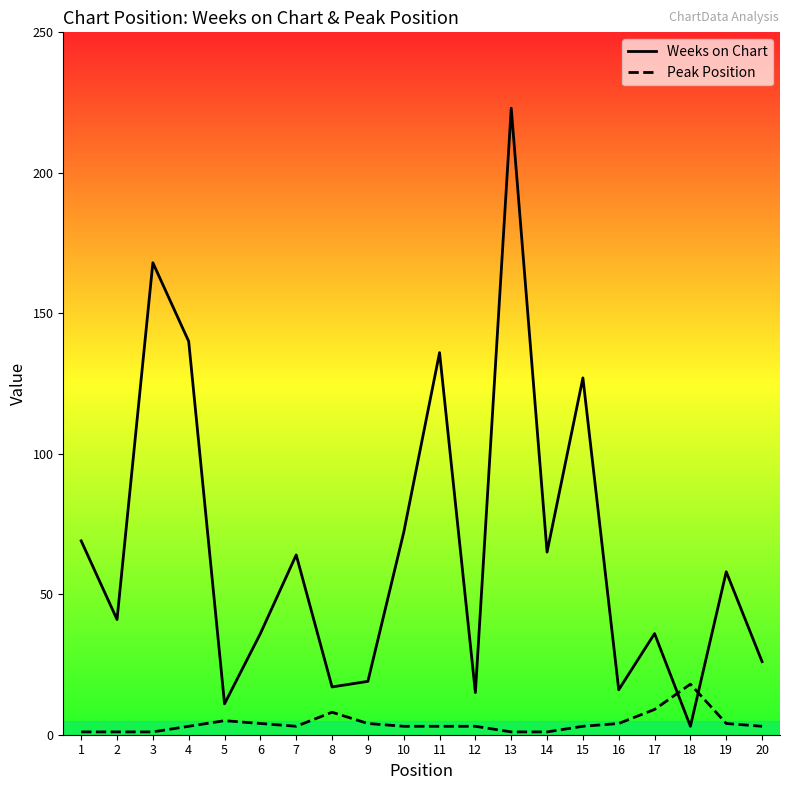

How many lines are shown in the chart?

2